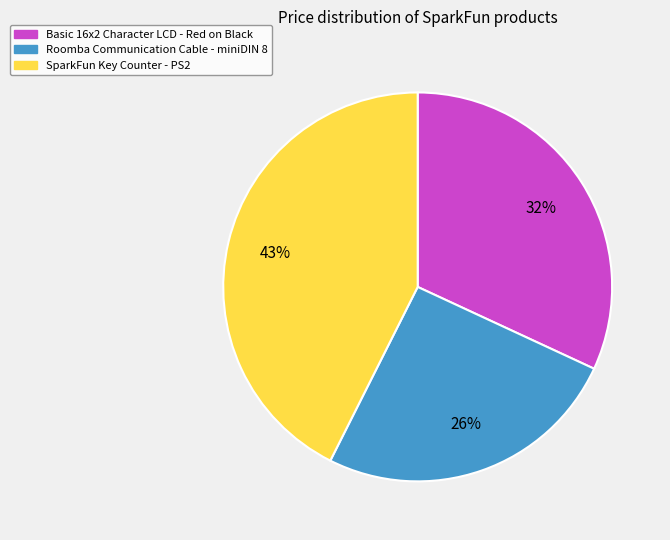

To the nearest percent, what is the average slice percentage?

33%